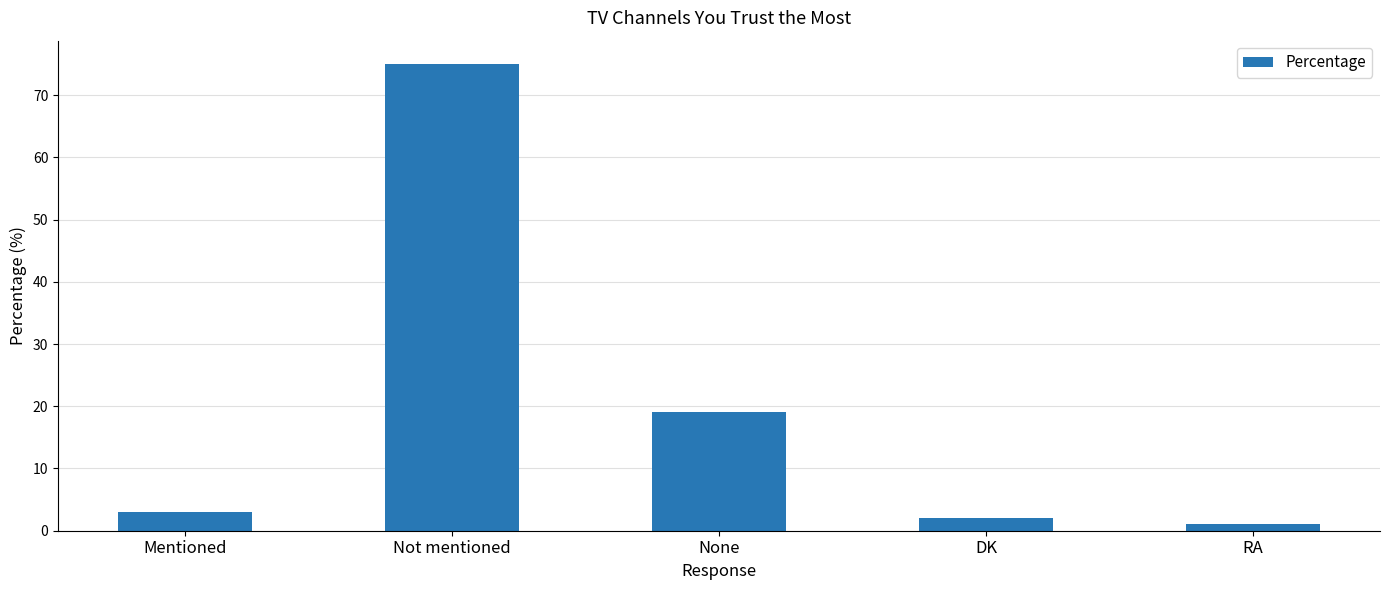

Approximately how many times larger is the value at RA compared to None?

0.1